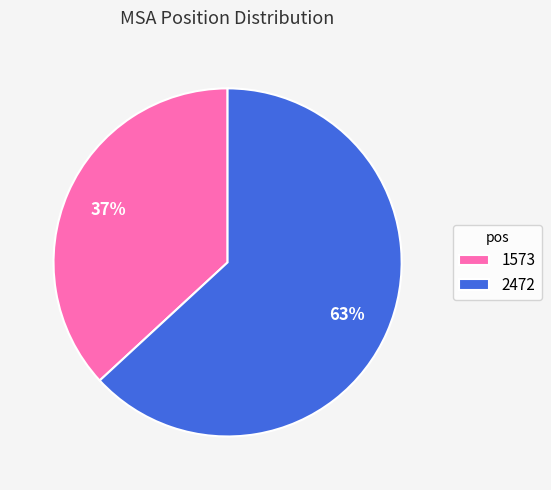

How many slices are in this pie chart?

2